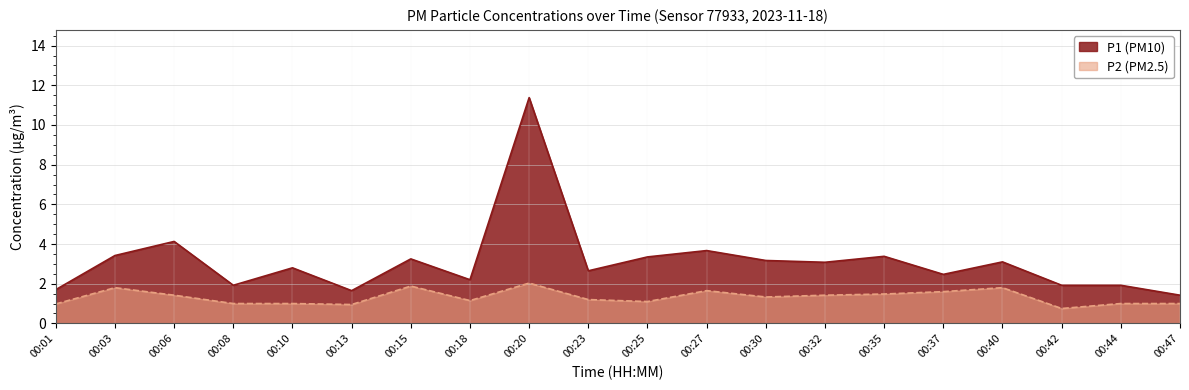

What are all the series names shown in the legend?

P1 (PM10), P2 (PM2.5)